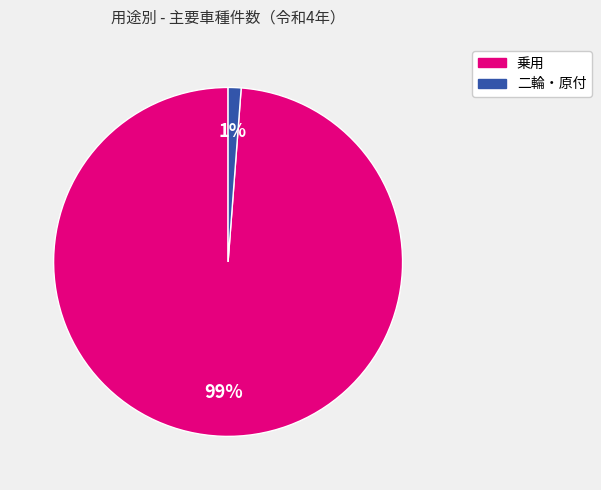

Which has a higher value, 乗用 or 二輪・原付?

乗用